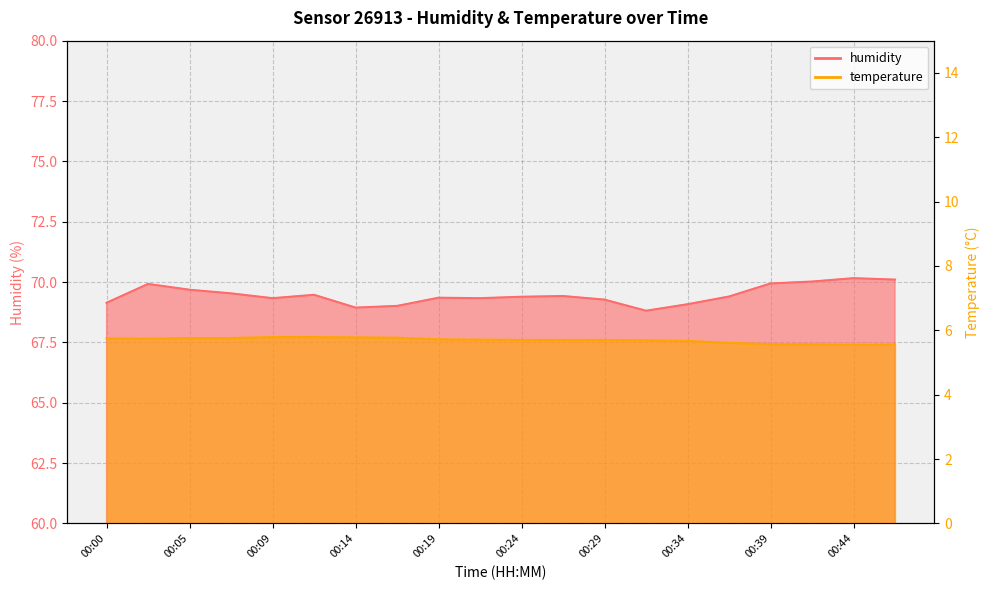

Where does the humidity series first go above 69?

00:00